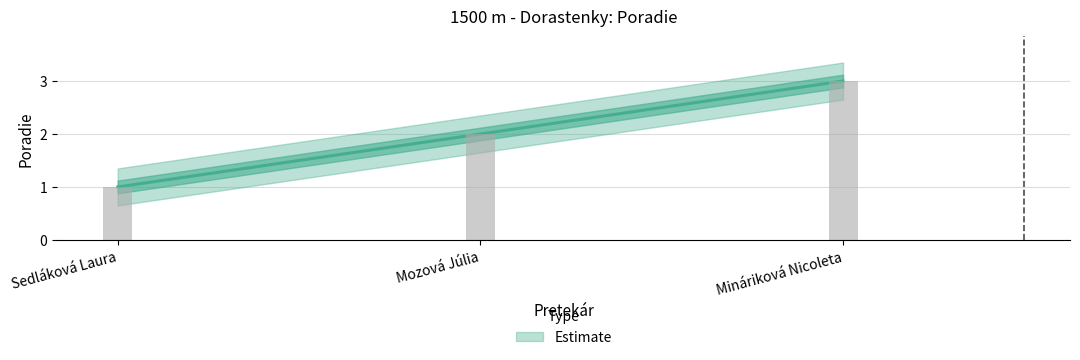

Approximately how many times larger is the value at Sedláková Laura compared to Mozová Júlia?

0.5